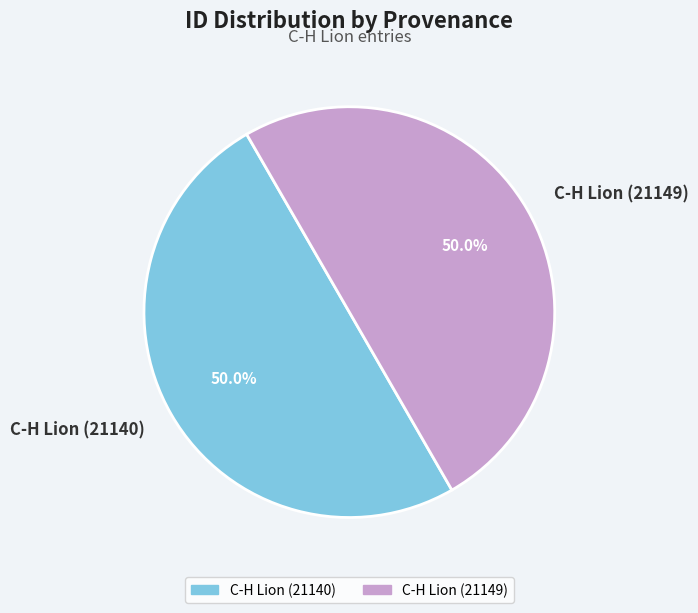

How many slices are in this pie chart?

2